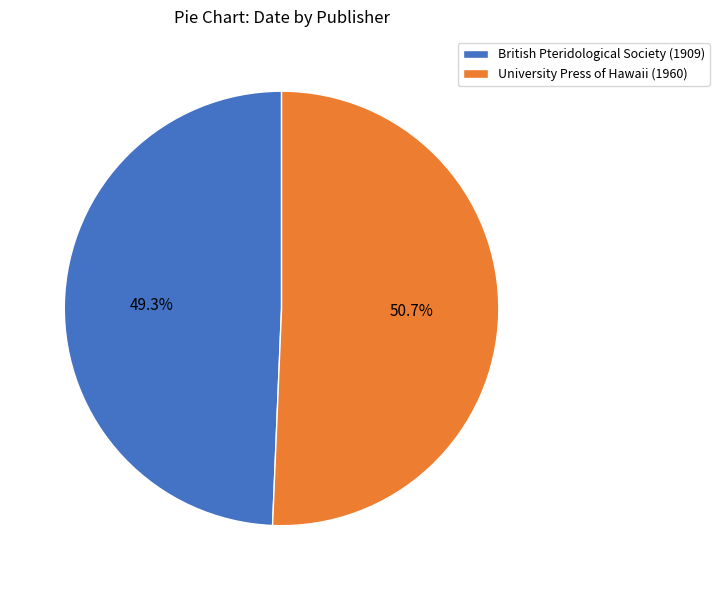

To the nearest percent, what is the difference between the largest and smallest slice percentages?

1%